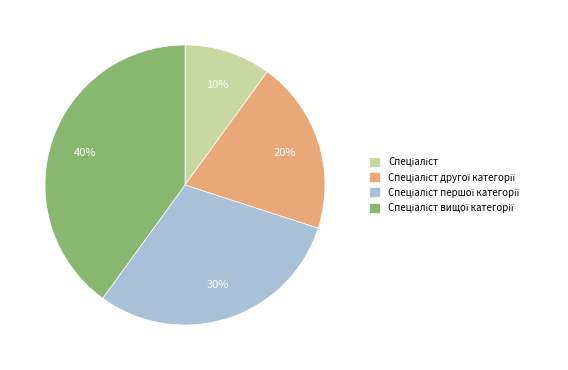

Does any single category account for the majority?

No